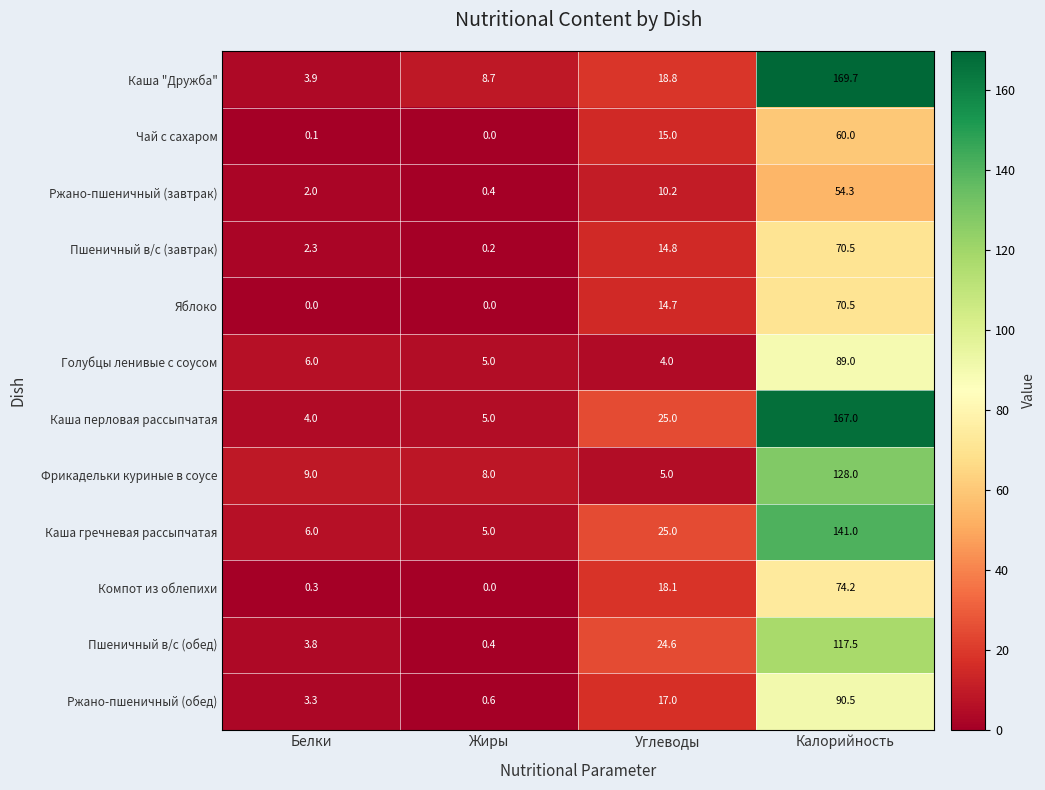

What is the average value of the Ржано-пшеничный (завтрак) series?

16.7